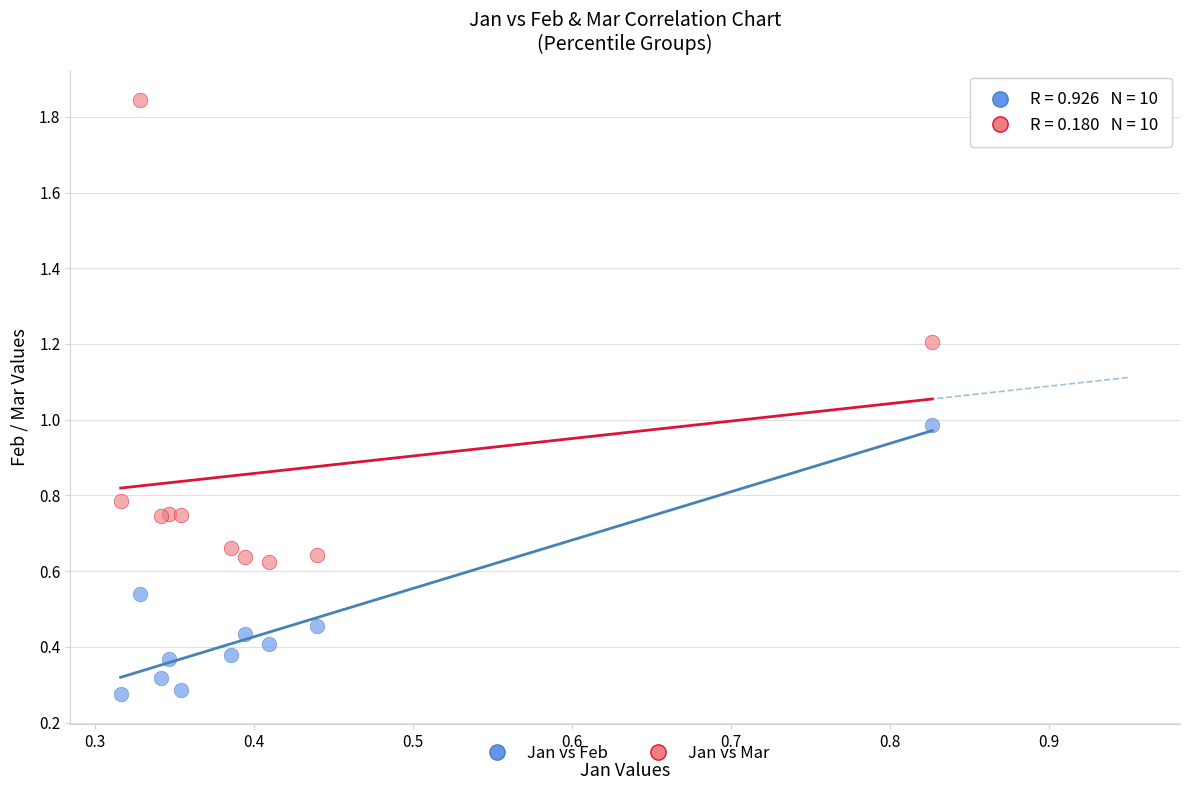

Which series reaches the minimum Y coordinate?

Jan vs Feb